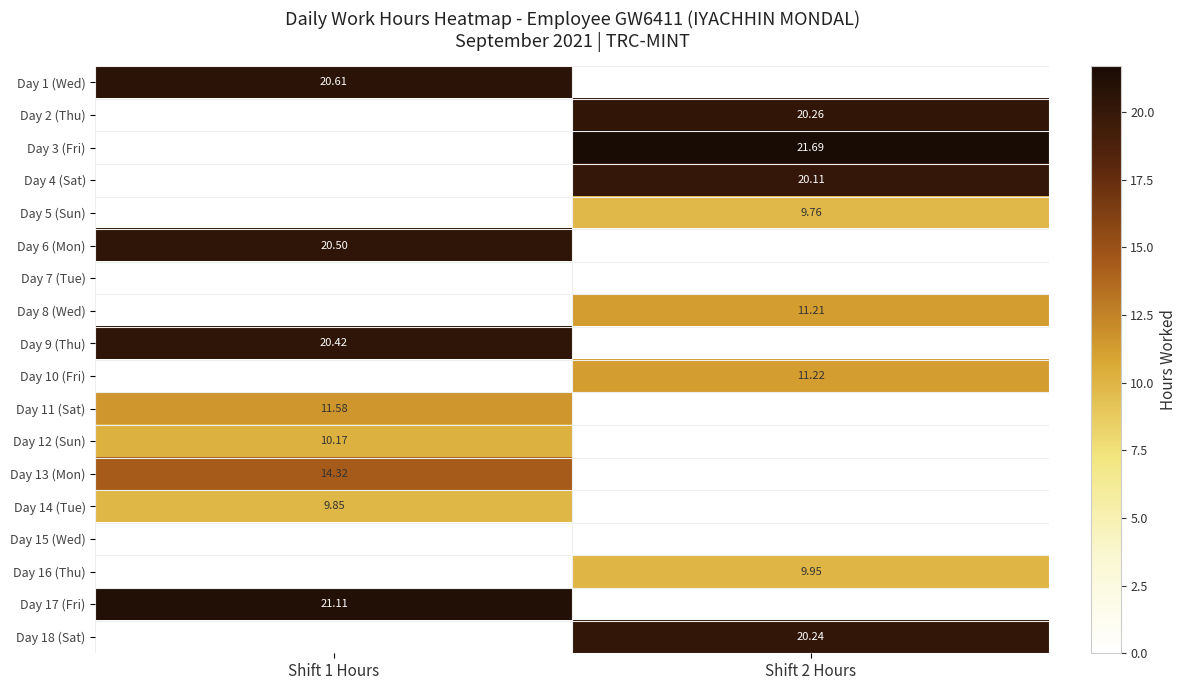

Is the value of Day 2 (Thu) at Shift 2 Hours greater than the value of Day 9 (Thu) at Shift 1 Hours?

No